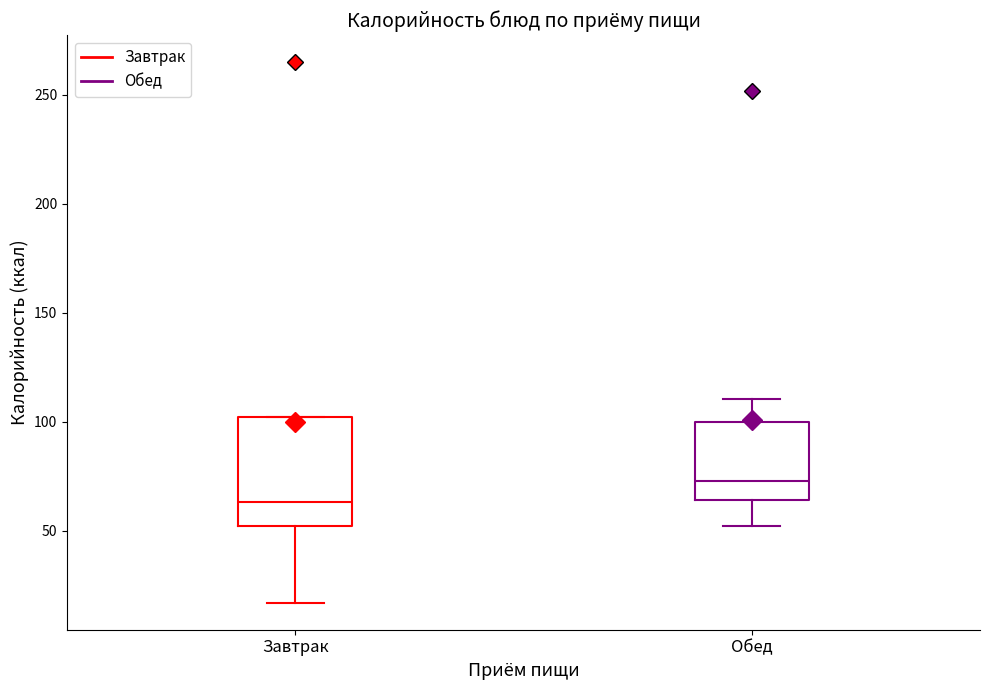

Comparing the boxes themselves (not the whiskers), which one is the tallest?

Завтрак